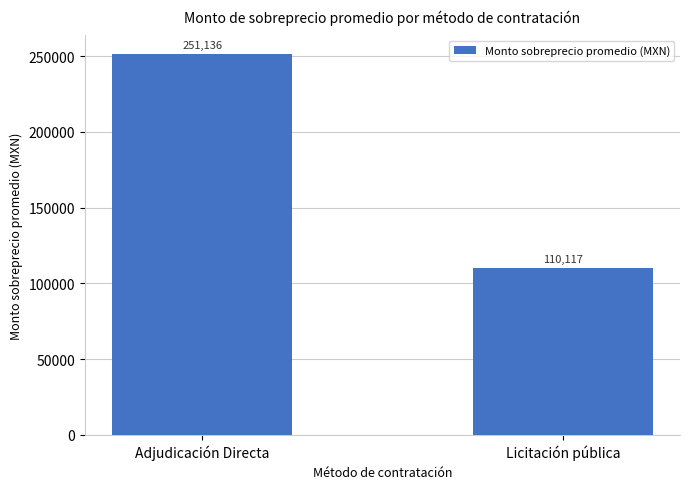

What is the approximate value at Licitación pública?

110117.5